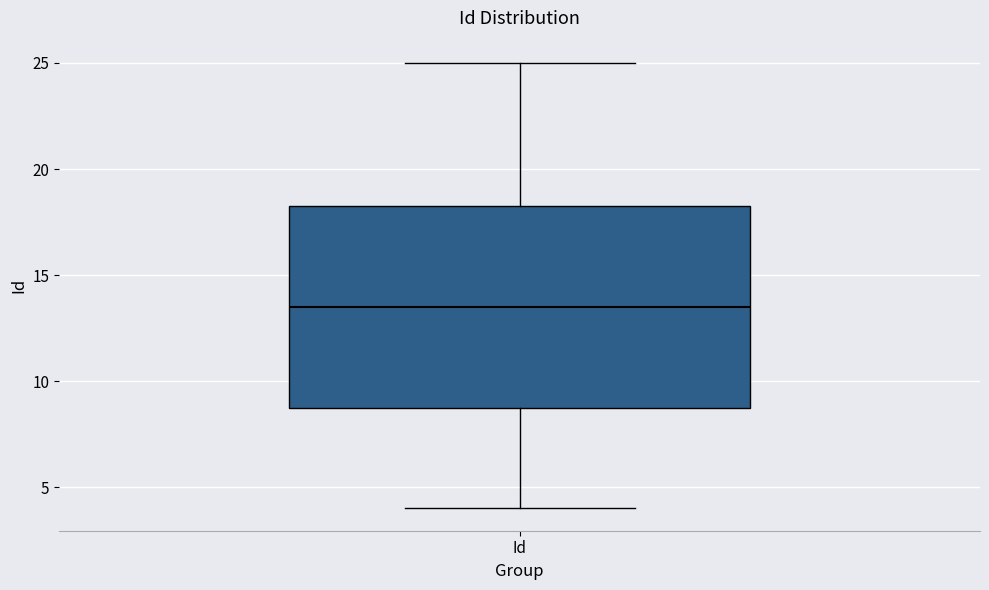

Read this box plot against the y-axis: the position of the median line, the range covered by the box, and the ends of both whiskers. The values are not printed on the chart, so give them approximately, as read against the axis.

median 13.5, box 9.0 to 18.5, whiskers 4.0 to 25.0